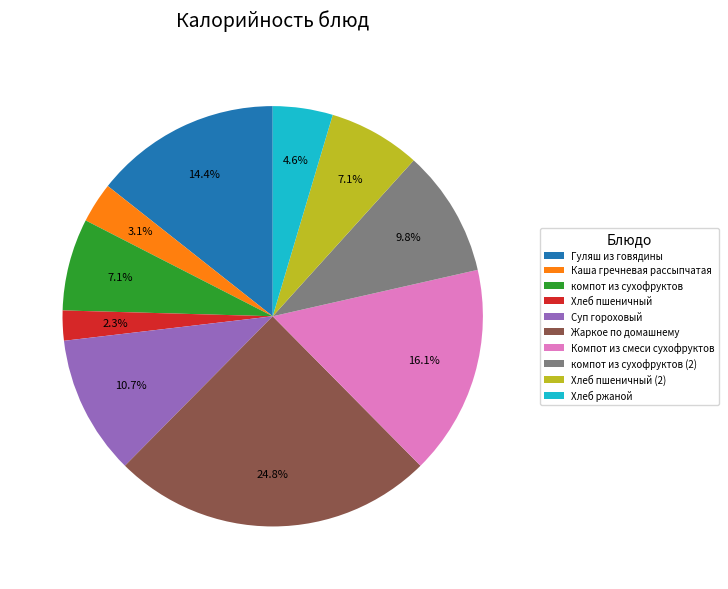

What is the total percentage of Хлеб пшеничный (2) and Хлеб пшеничный?

9.4%